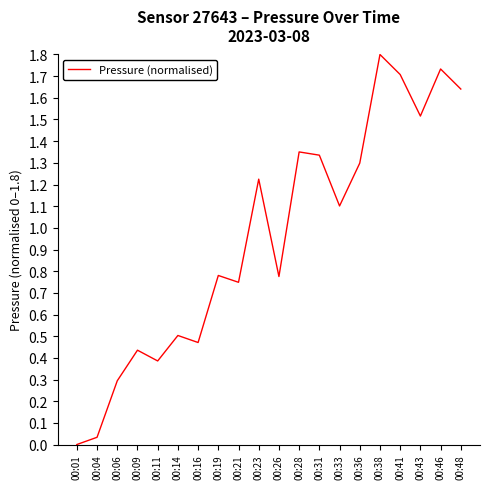

How many values are above zero?

19